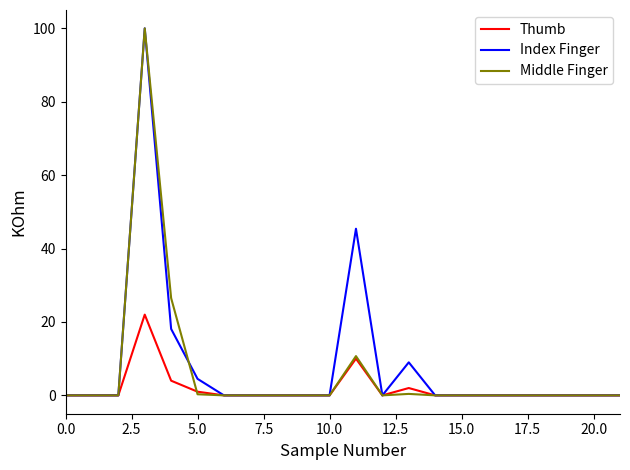

What are all the series names shown in the legend?

Thumb, Index Finger, Middle Finger